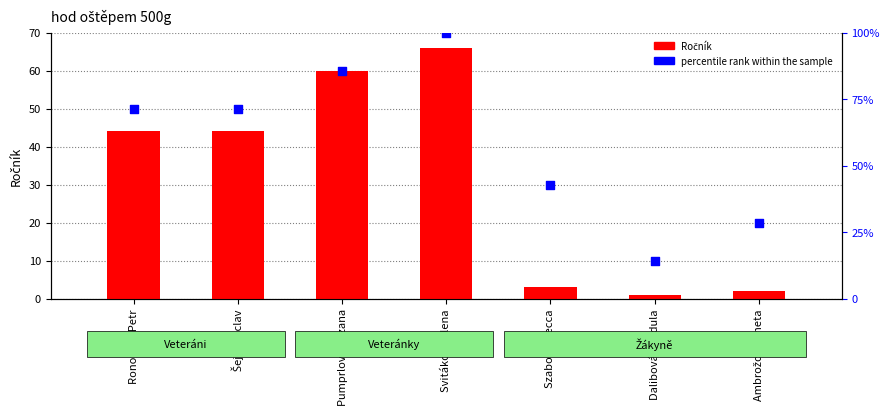

Which series reaches the minimum Y coordinate?

Ročník